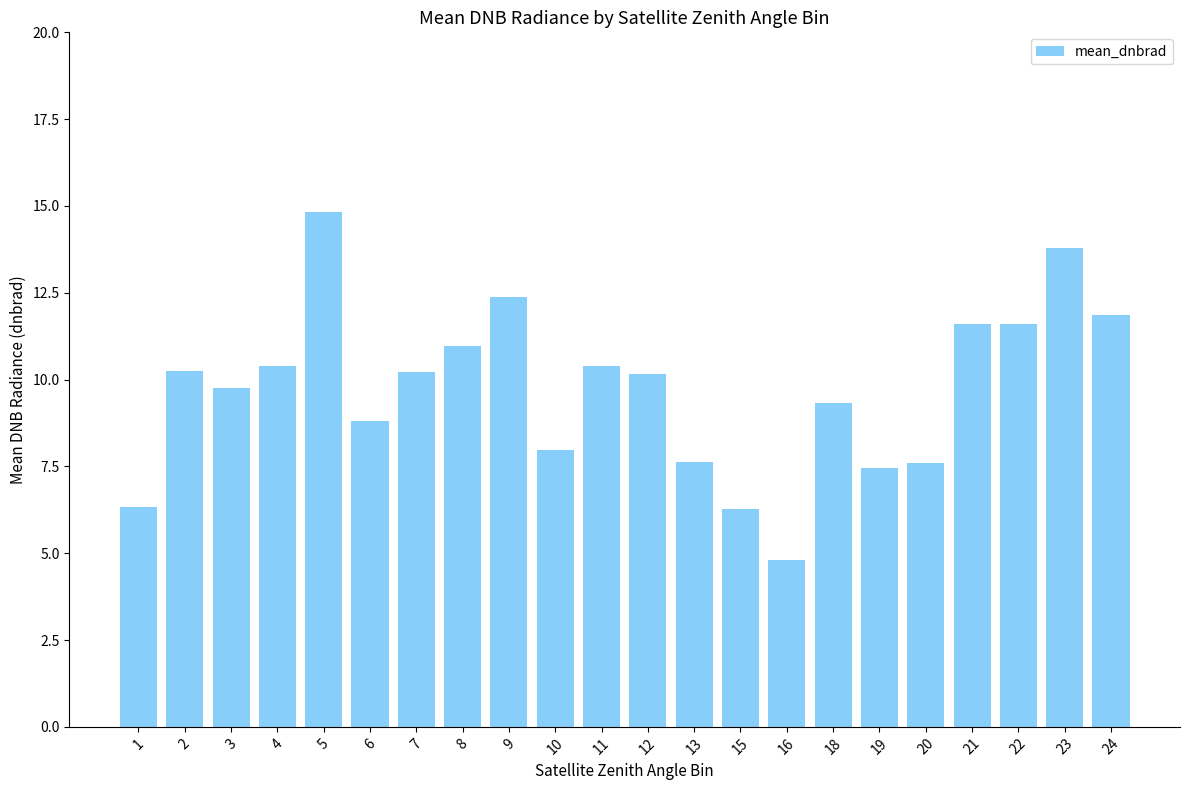

Which label corresponds to the largest value in the chart?

5